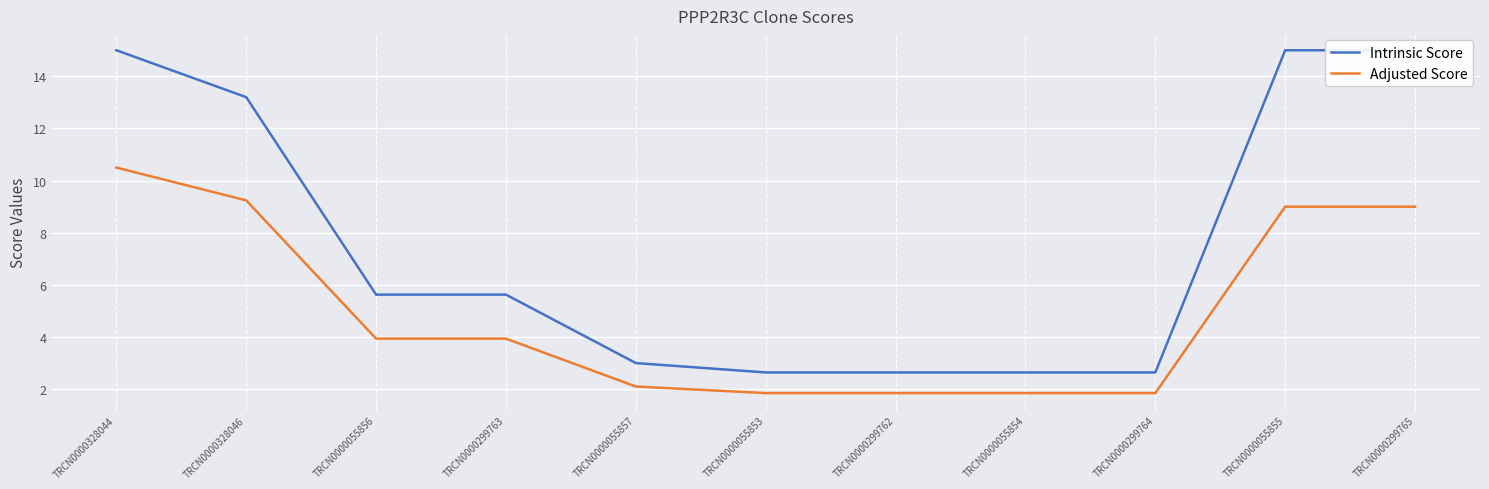

List the series in order of their peak value, highest first.

Intrinsic Score, Adjusted Score